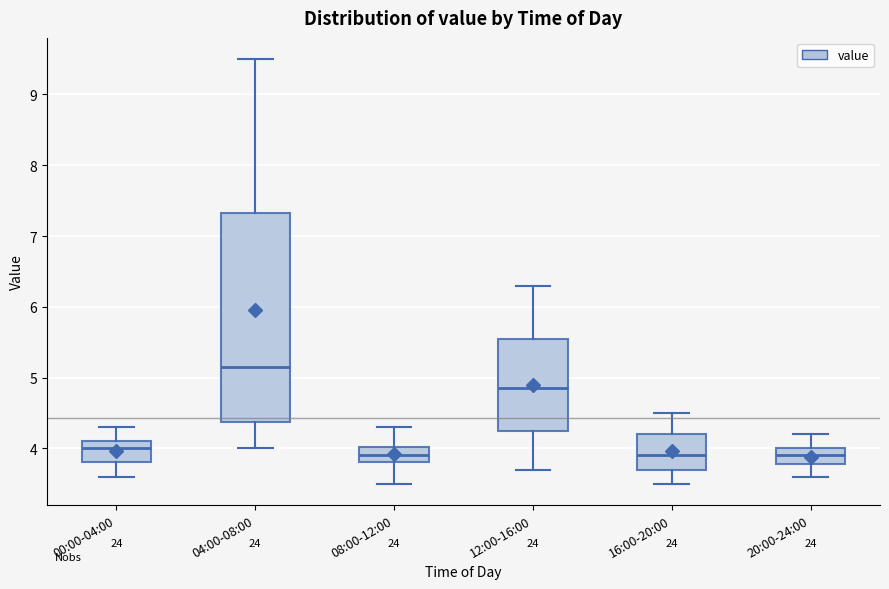

Reading left to right, transcribe this box plot: for each box, give where its median line is, the range the box spans, and where its two whiskers end, as read against the y-axis. The values are not printed on the chart, so give them approximately, as read against the axis.

00:00-04:00: median 4.0, box 3.8 to 4.1, whiskers 3.6 to 4.3
04:00-08:00: median 5.2, box 4.4 to 7.3, whiskers 4.0 to 9.5
08:00-12:00: median 3.9, box 3.8 to 4.0, whiskers 3.5 to 4.3
12:00-16:00: median 4.9, box 4.3 to 5.6, whiskers 3.7 to 6.3
16:00-20:00: median 3.9, box 3.7 to 4.2, whiskers 3.5 to 4.5
20:00-24:00: median 3.9, box 3.8 to 4.0, whiskers 3.6 to 4.2